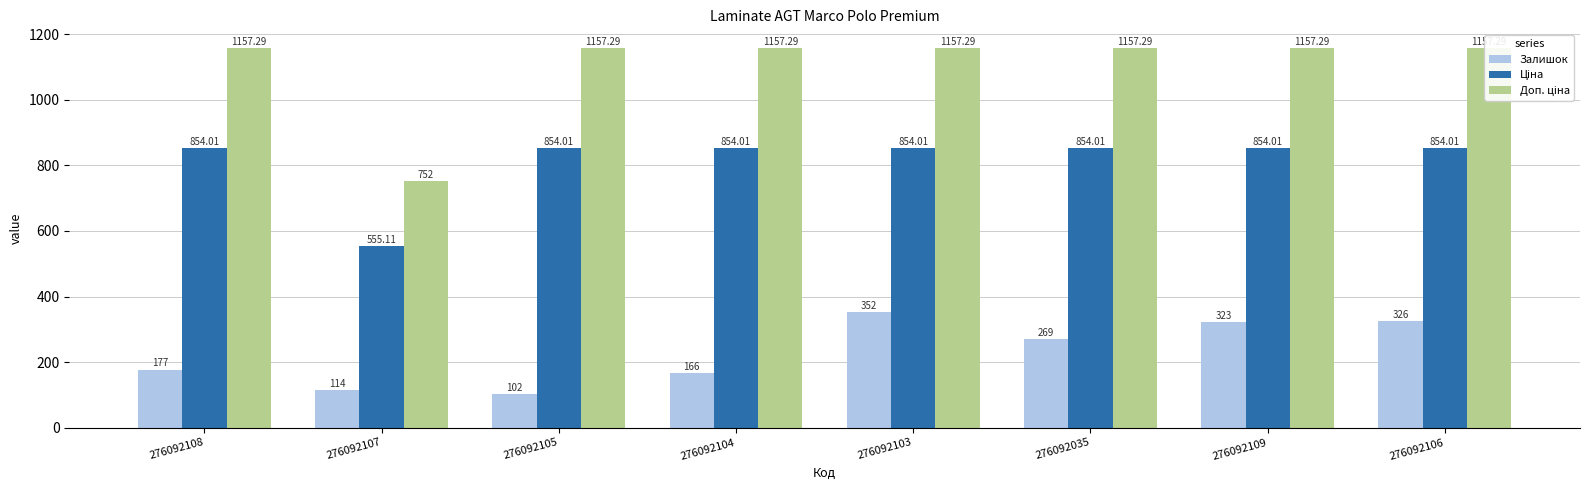

What value does the Залишок series have at 276092103?

352.0